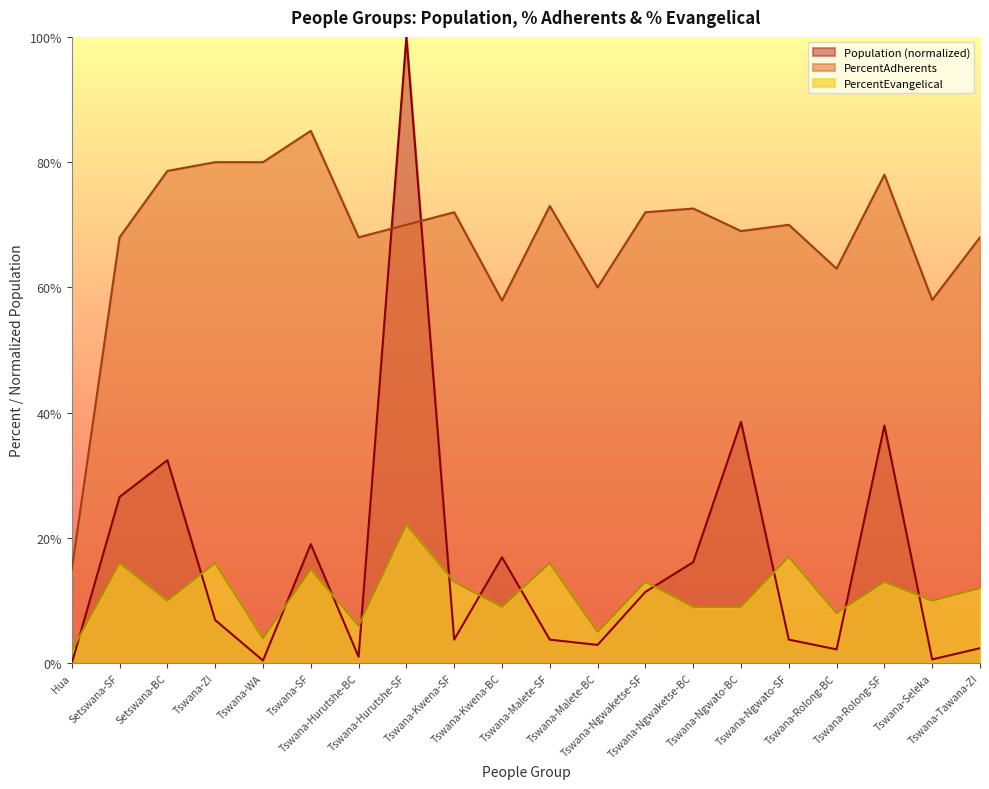

Which series has the largest total across all categories?

PercentAdherents